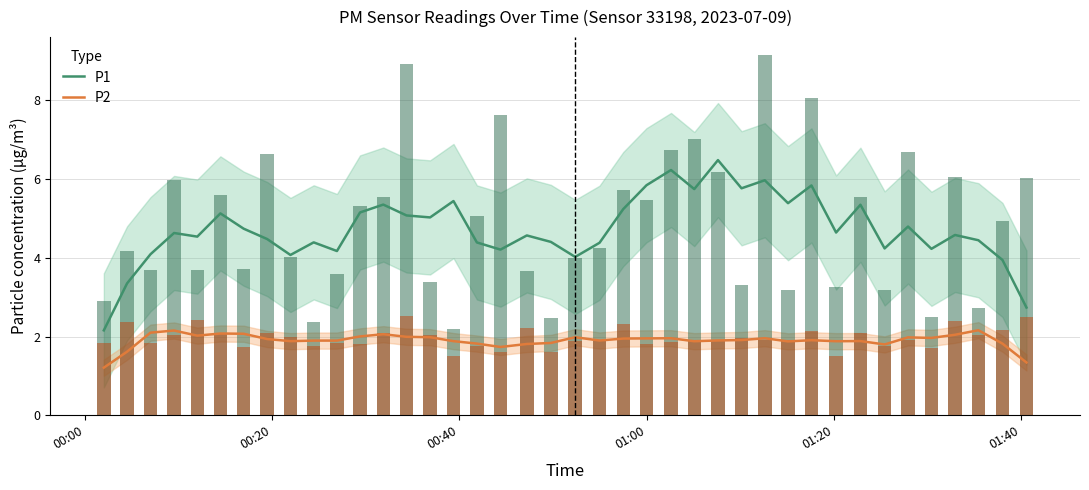

True or false: P1 and P2 cross at least once.

False